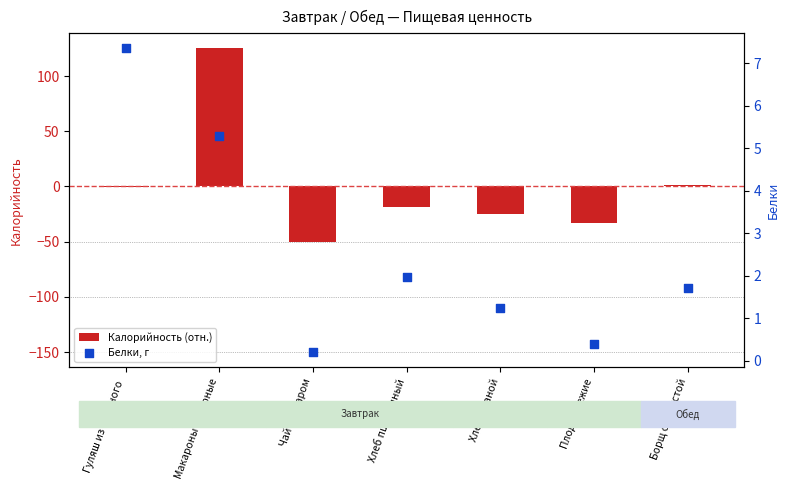

Which series contains the lowest Y value?

Калорийность (отн.)